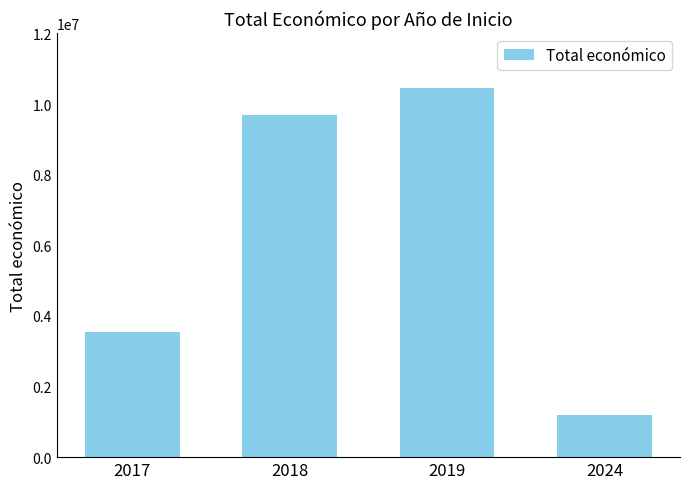

What is the sum of the values at 2019 and 2018?

20152877